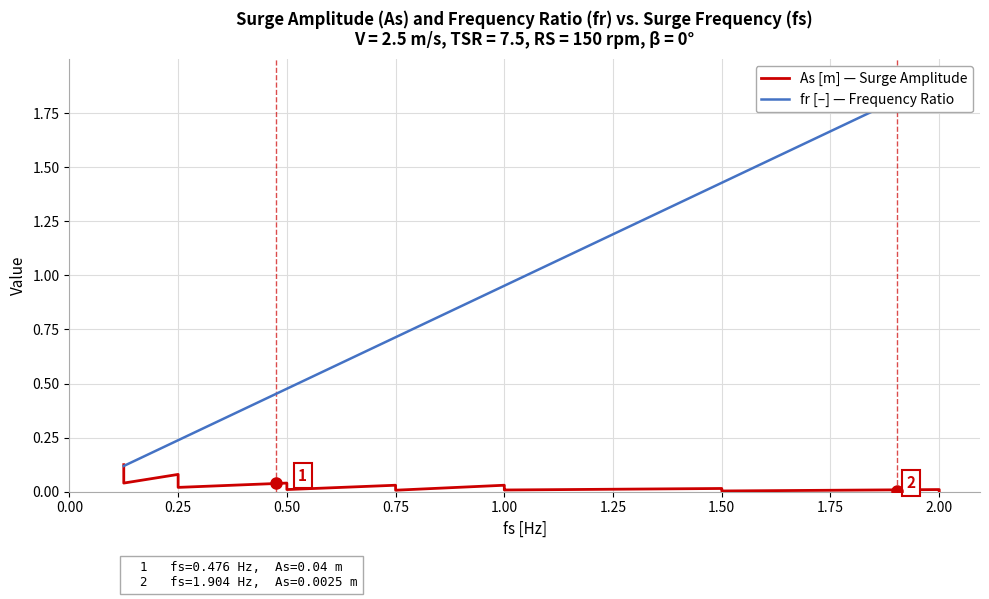

True or false: As [m] — Surge Amplitude has a value of 0.1 at 0.25.

False